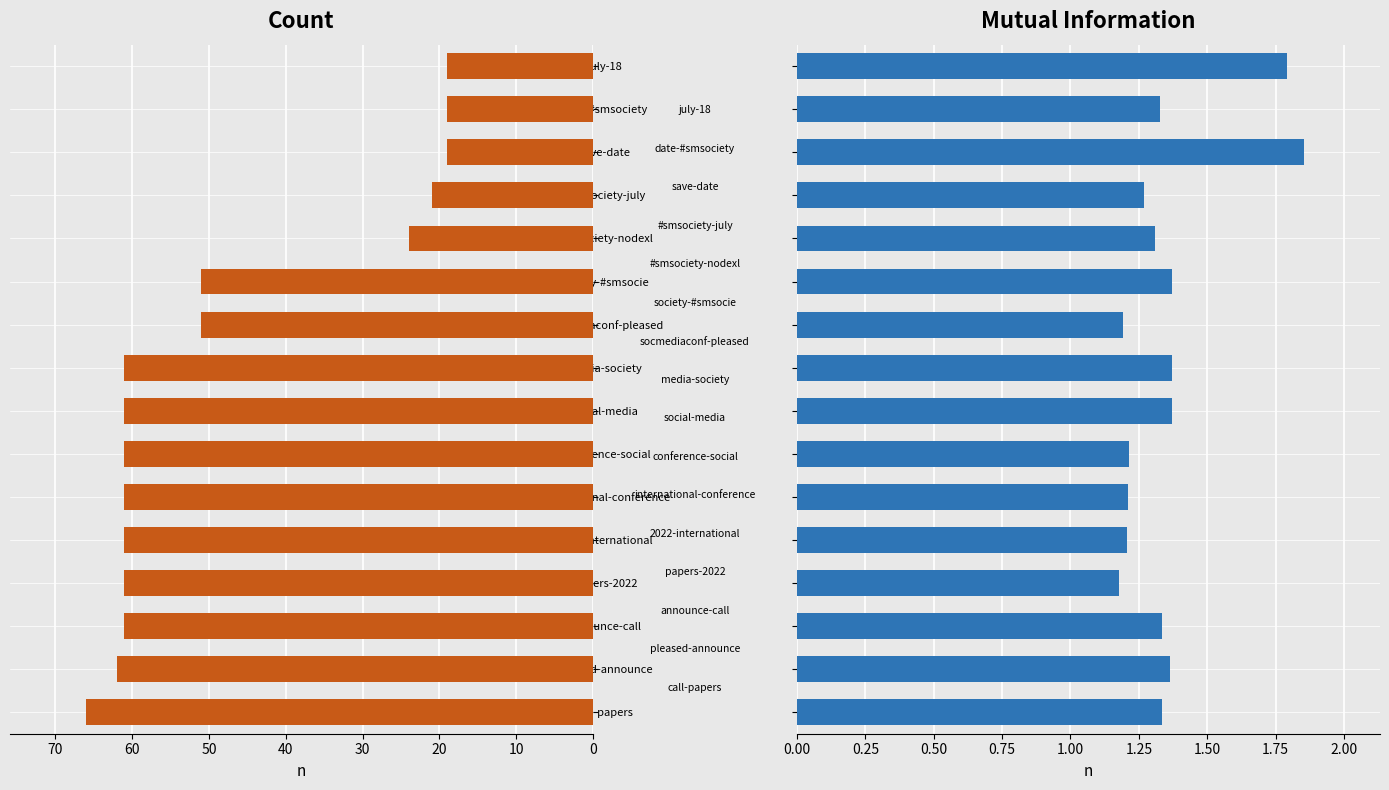

The Count series shows 73.1 at socmediaconf-pleased. True or false?

False